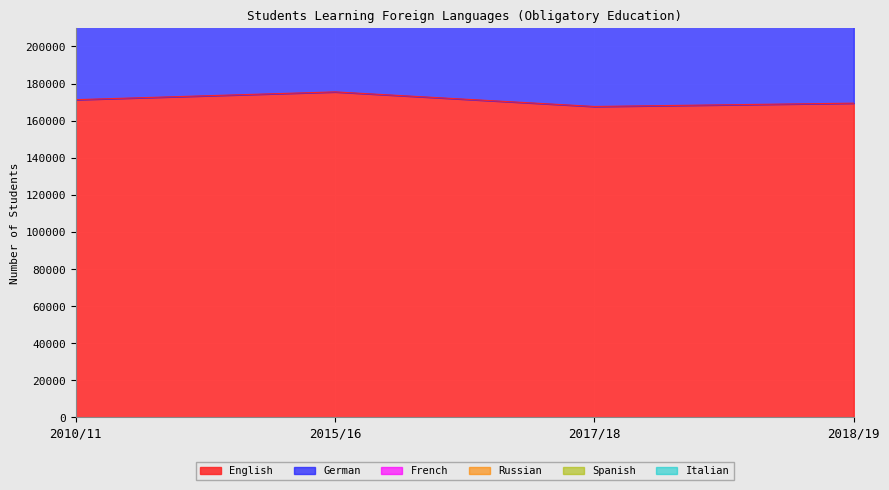

What is the maximum value shown in the chart?

175497